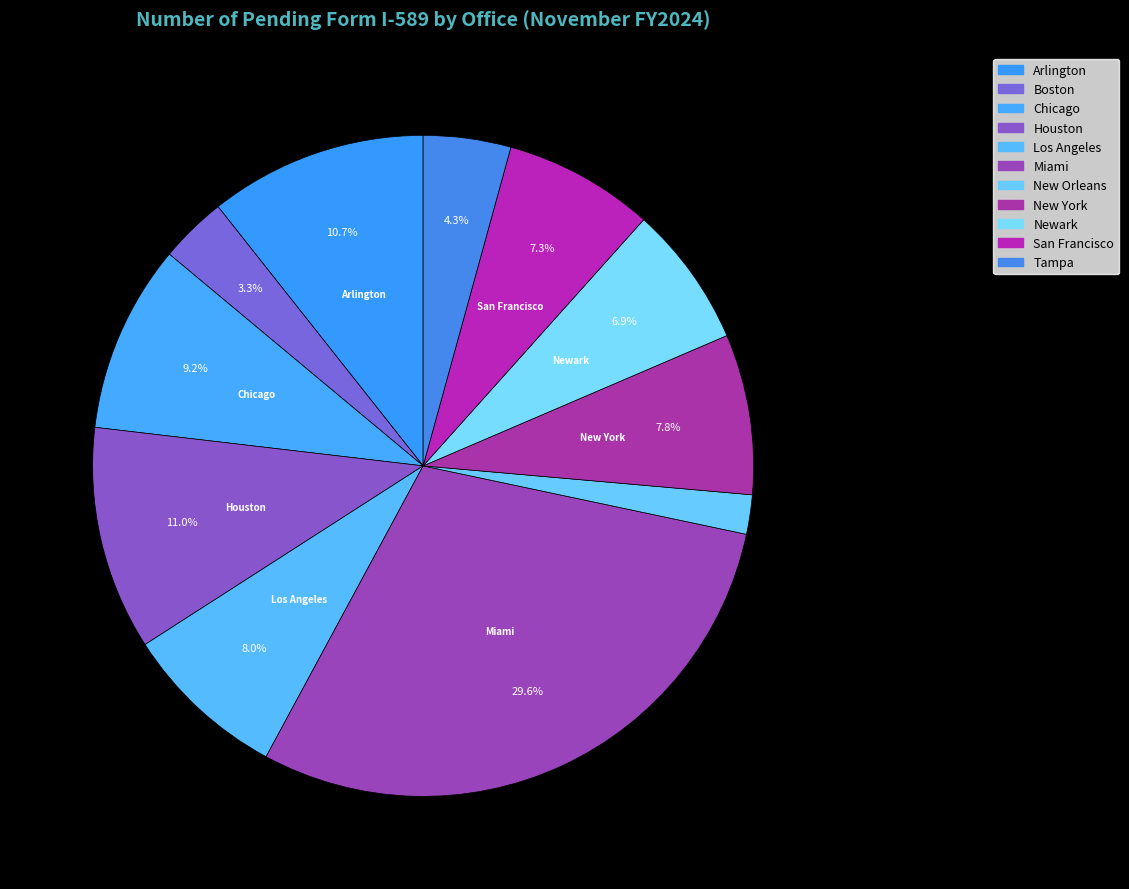

Does Houston represent more than half of the total?

No